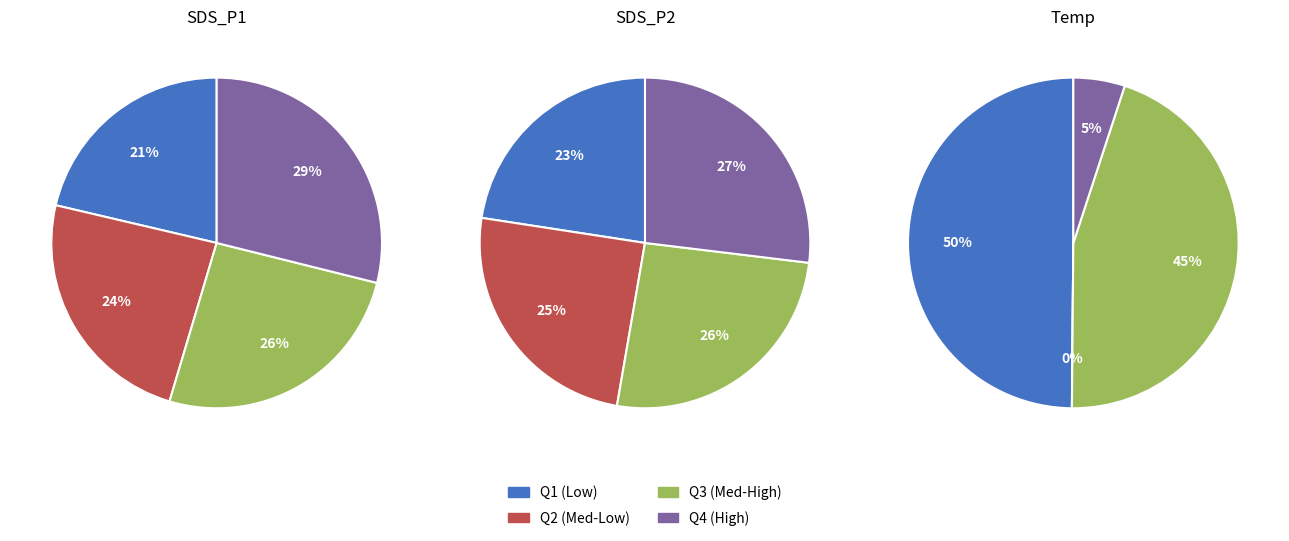

The 10 slice represents 1% of the pie. True or false?

False